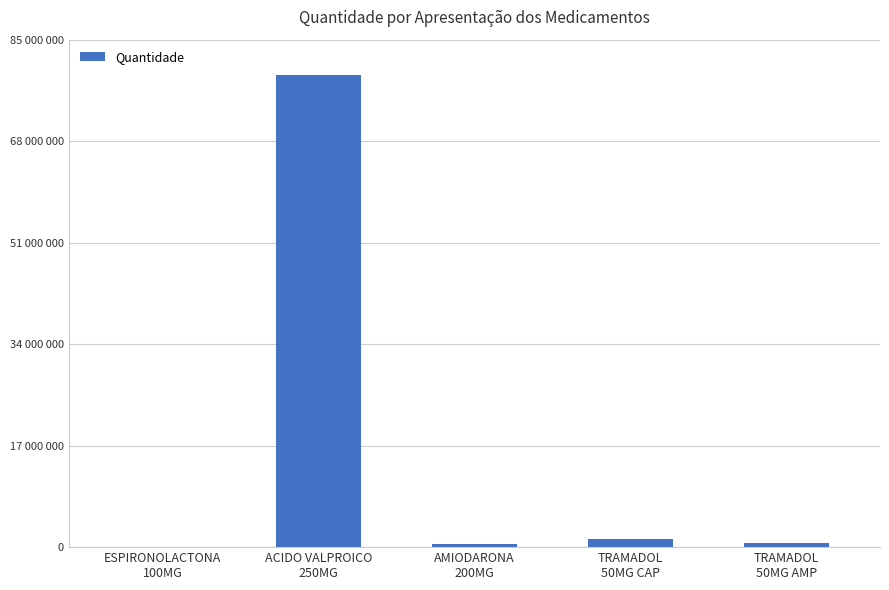

What is the change in value from ESPIRONOLACTONA
100MG to TRAMADOL
50MG AMP?

+574619